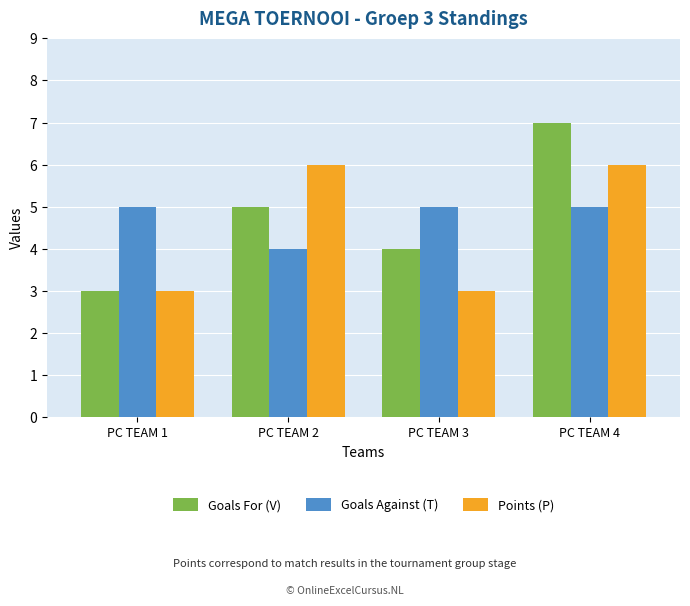

Count the Goals For (V) values in the range 4 to 7.

3